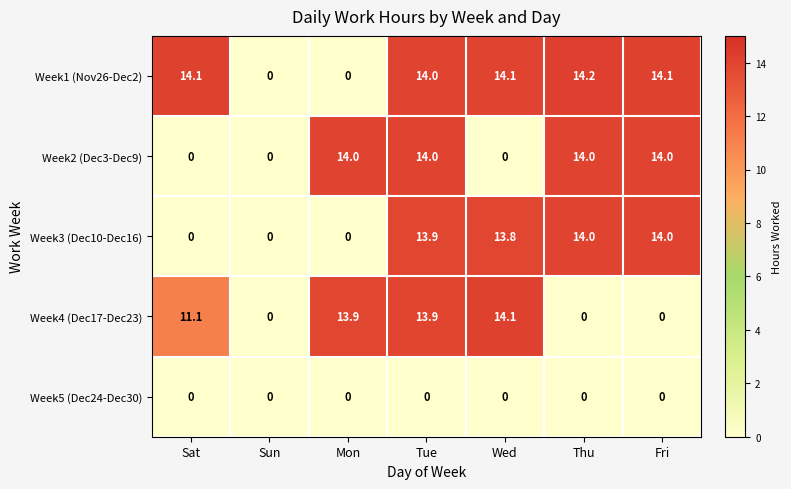

At which category is the sum across all series the highest?

Tue